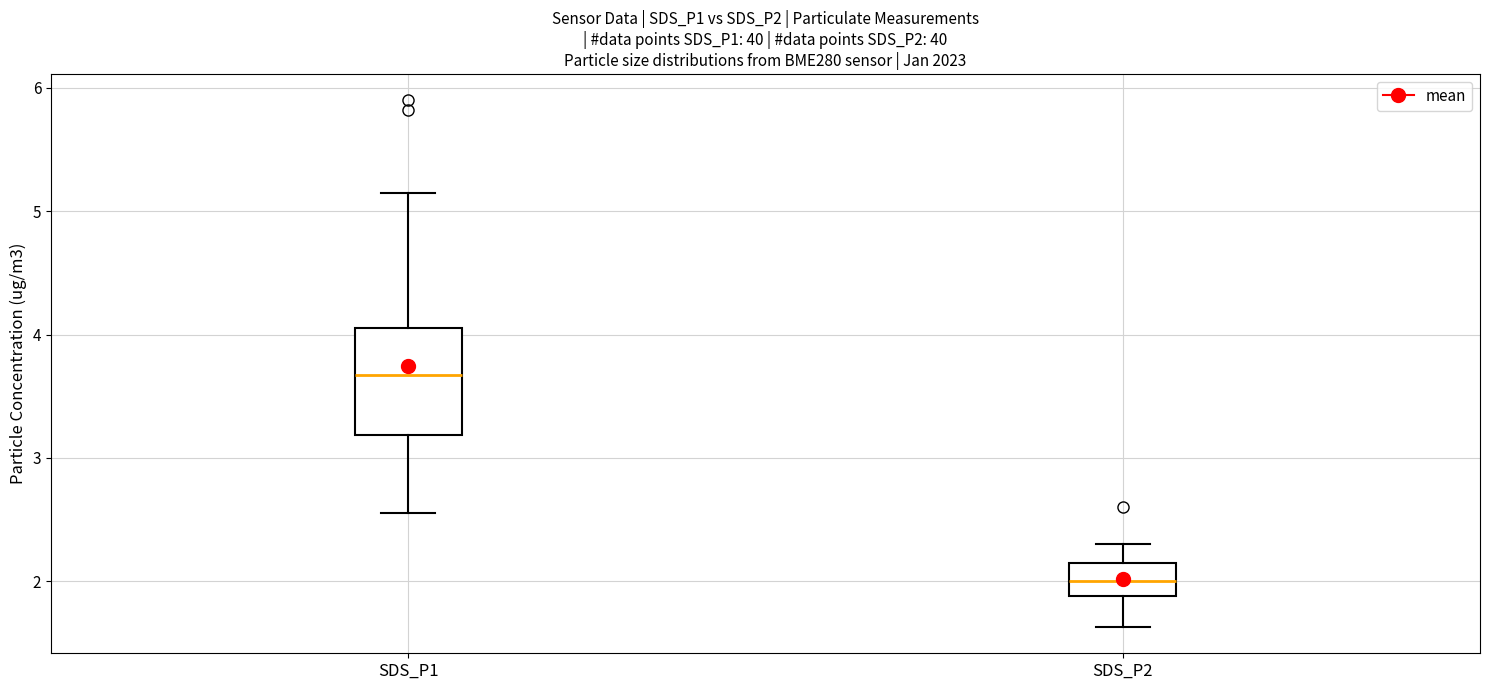

Reading left to right, read every box against the y-axis: the position of its median line, the range the box covers, and the ends of its whiskers. The values are not printed on the chart, so give them approximately, as read against the axis.

SDS_P1: median 3.7, box 3.2 to 4.1, whiskers 2.6 to 5.2
SDS_P2: median 2.0, box 1.9 to 2.2, whiskers 1.6 to 2.3